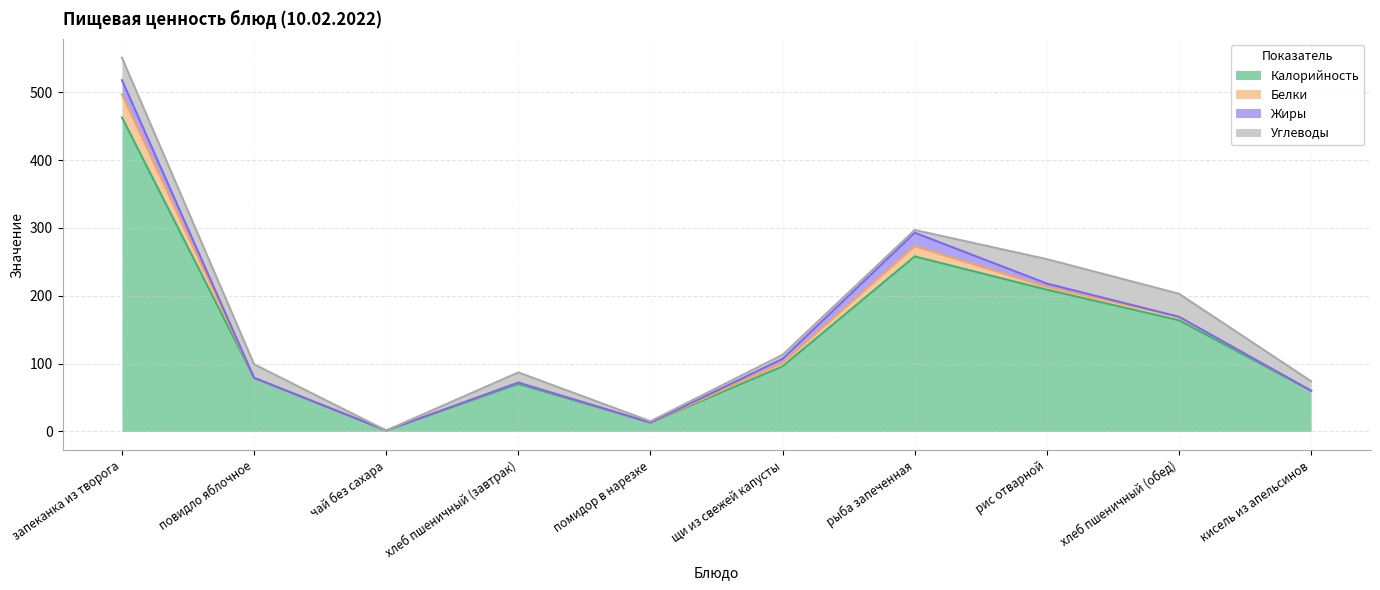

How many categories are shown in the chart?

10